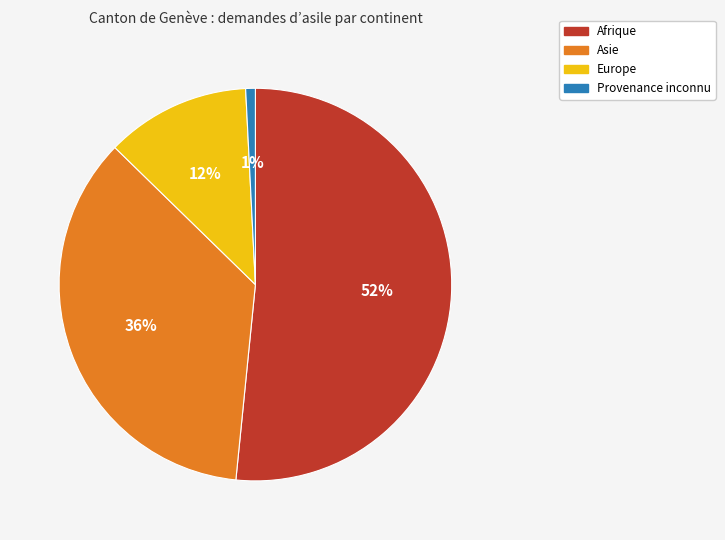

Combined, do Europe and Afrique account for over 50%?

Yes